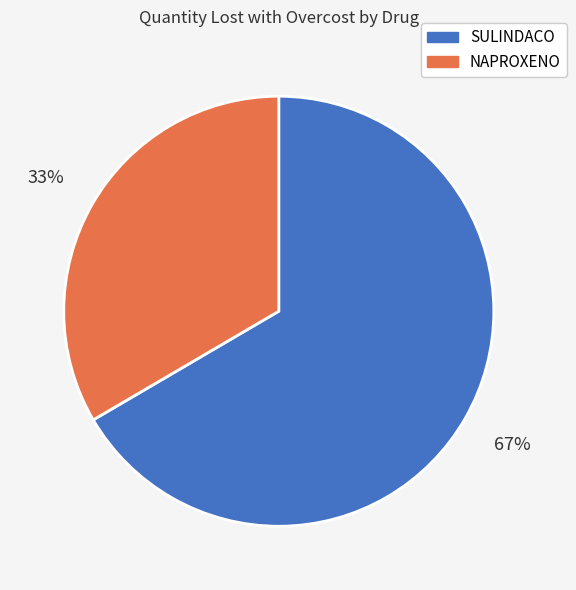

Is there a majority slice in this chart?

Yes